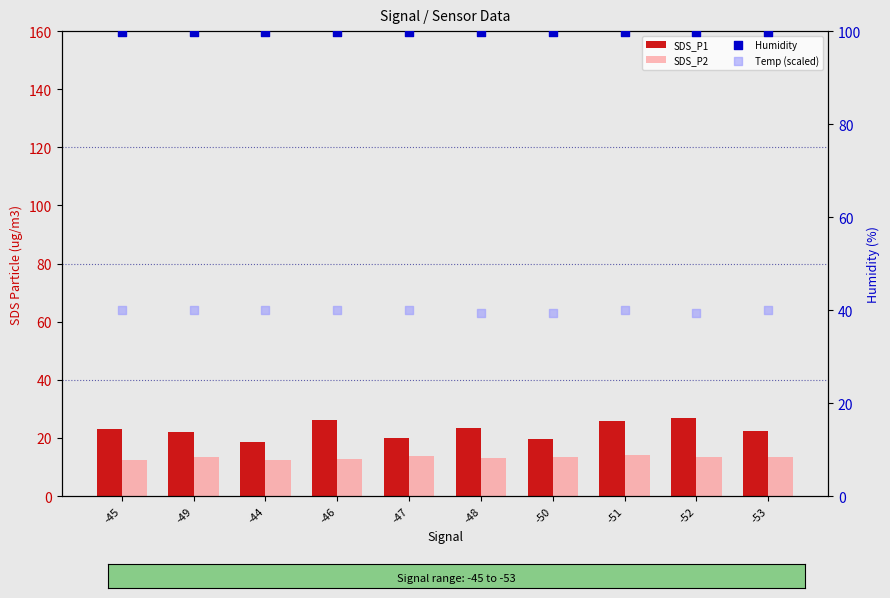

At how many categories does at least one series exceed 68?

10